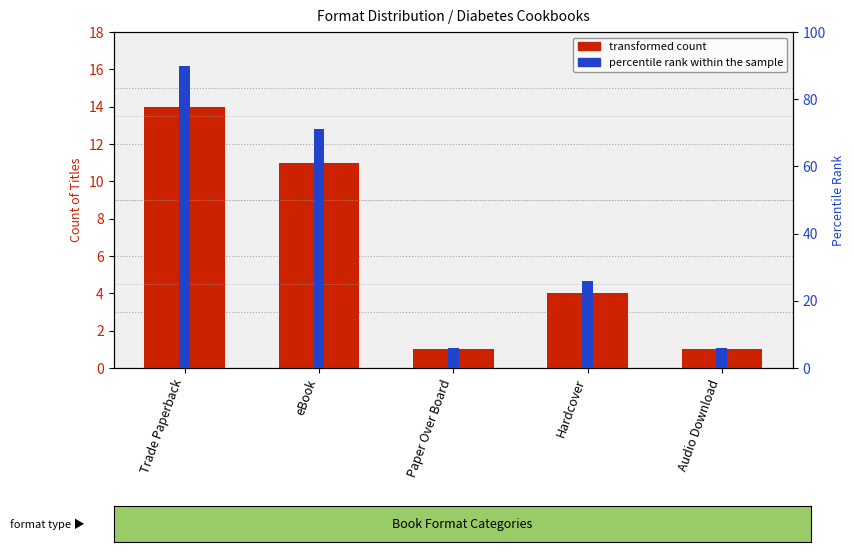

Which series changed the most between Paper Over Board and Audio Download?

transformed count